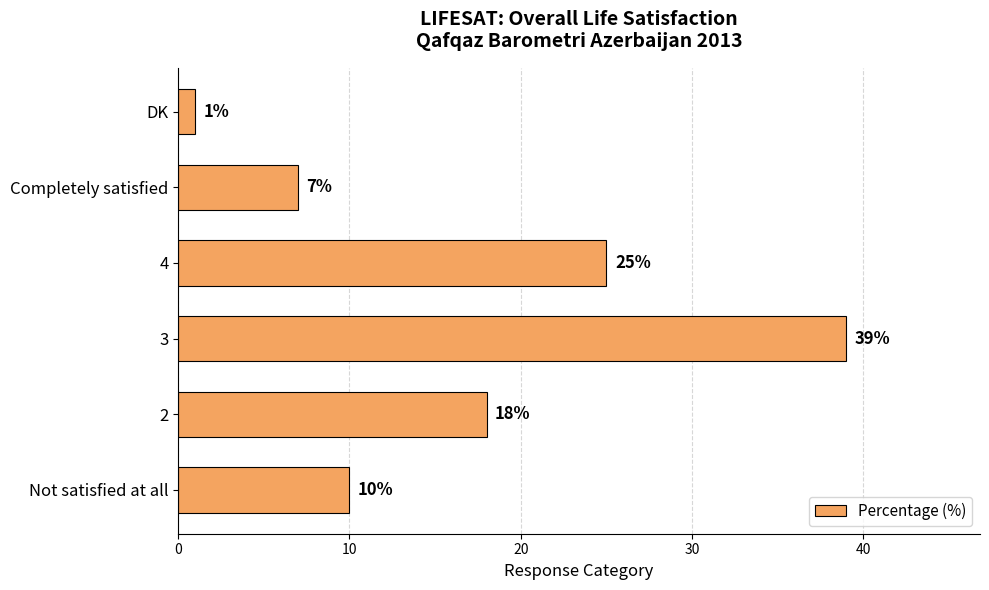

List the labels in order of value, smallest first.

DK, Completely satisfied, Not satisfied at all, 2, 4, 3